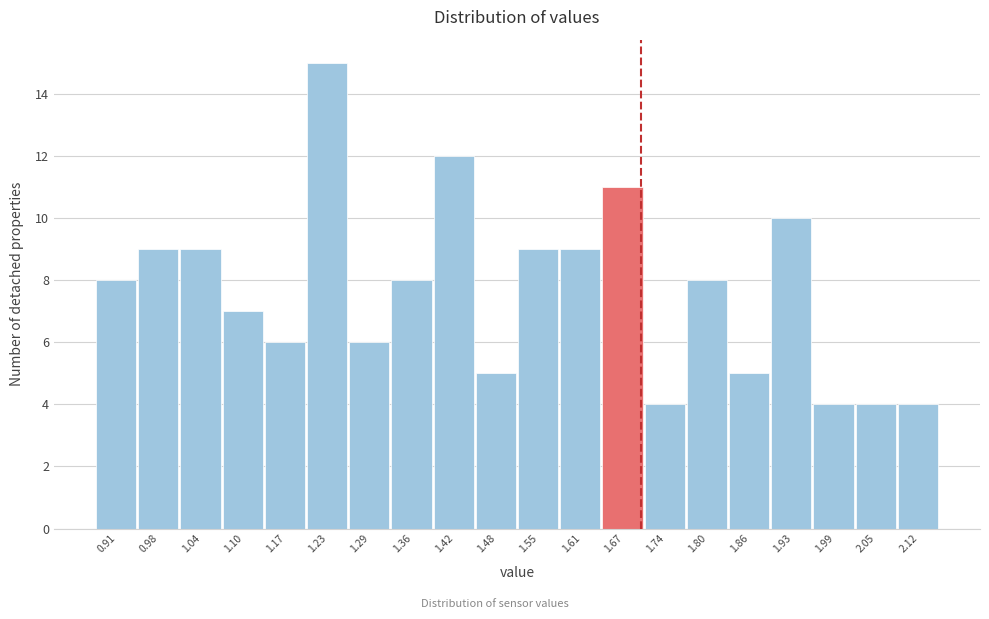

Reading left to right, transcribe this chart: for each bar, give the range it covers on the x-axis and its height. Neither the bar edges nor the heights are printed on the chart, so give them approximately, as read against the axes.

0.88 to 0.94: 8
0.94 to 1.01: 9
1.01 to 1.07: 9
1.07 to 1.13: 7
1.13 to 1.20: 6
1.20 to 1.26: 15
1.26 to 1.32: 6
1.32 to 1.39: 8
1.39 to 1.45: 12
1.45 to 1.52: 5
1.52 to 1.58: 9
1.58 to 1.64: 9
1.64 to 1.71: 11
1.71 to 1.77: 4
1.77 to 1.83: 8
1.83 to 1.90: 5
1.90 to 1.96: 10
1.96 to 2.02: 4
2.02 to 2.09: 4
2.09 to 2.15: 4